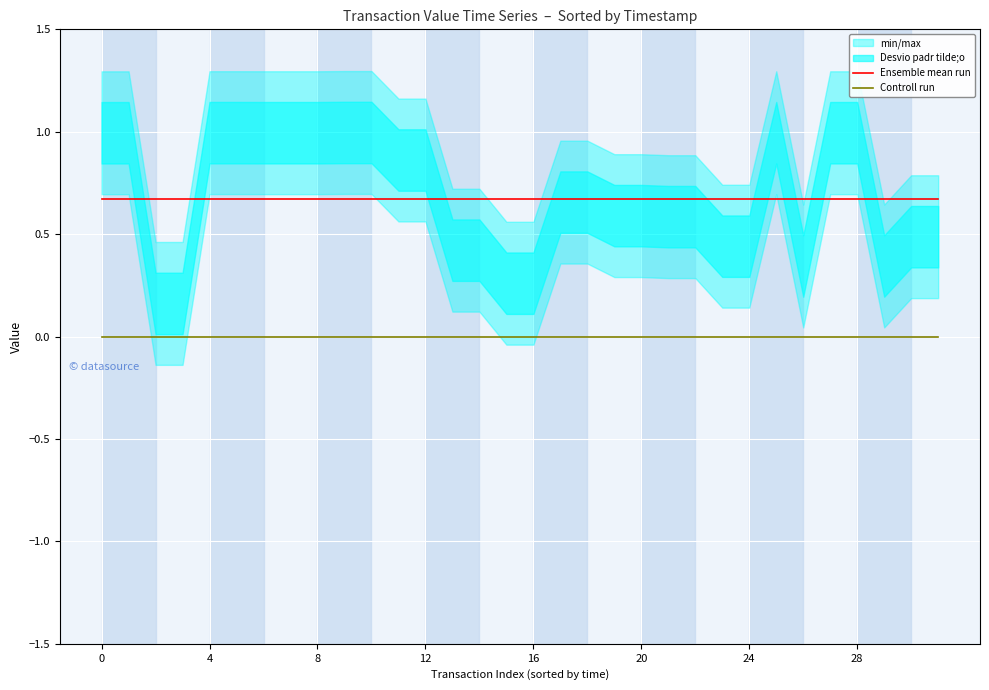

True or false: Controll run has more than 0 interior local peaks.

False